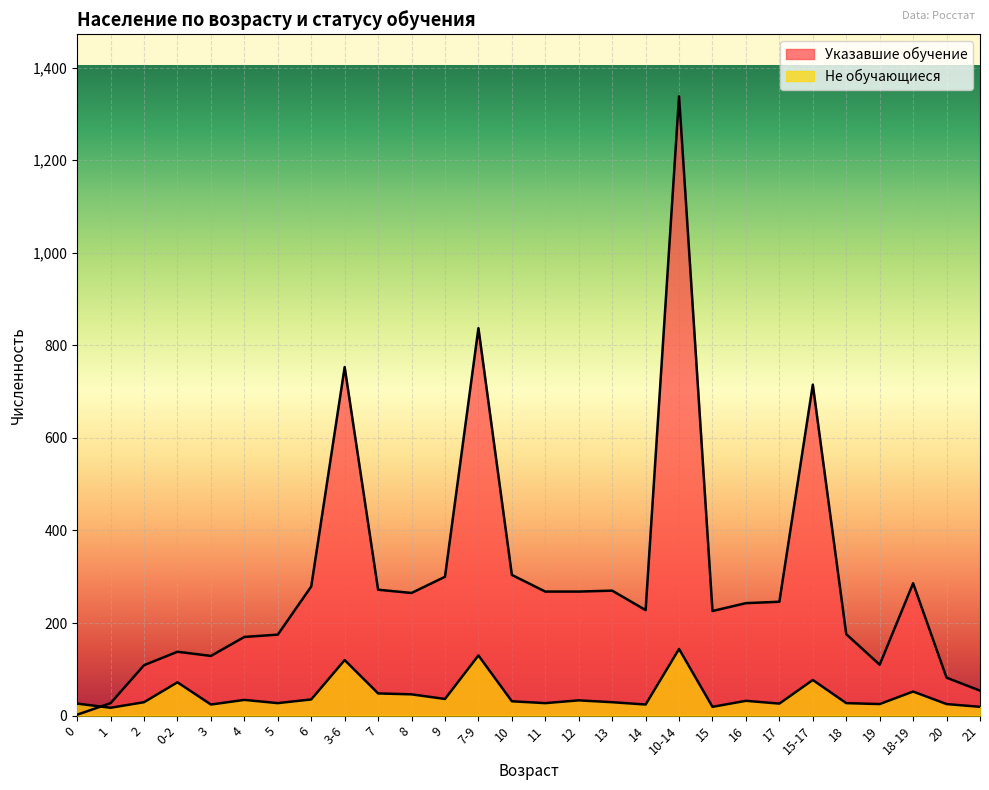

The Указавшие обучение series shows 379 at 15. True or false?

False